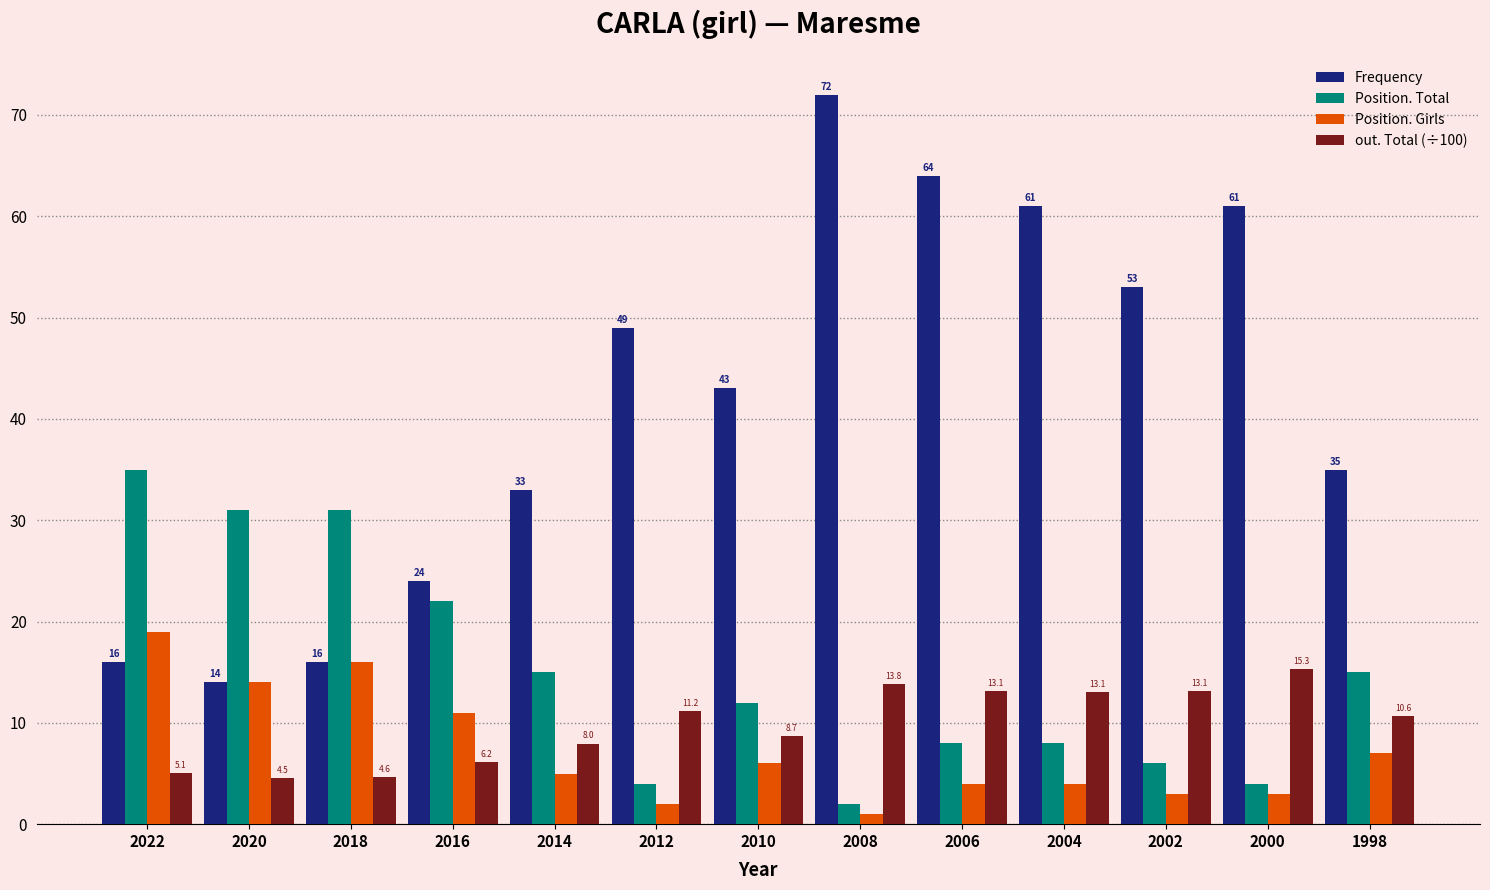

What value does the Frequency series have at 2000?

61.0